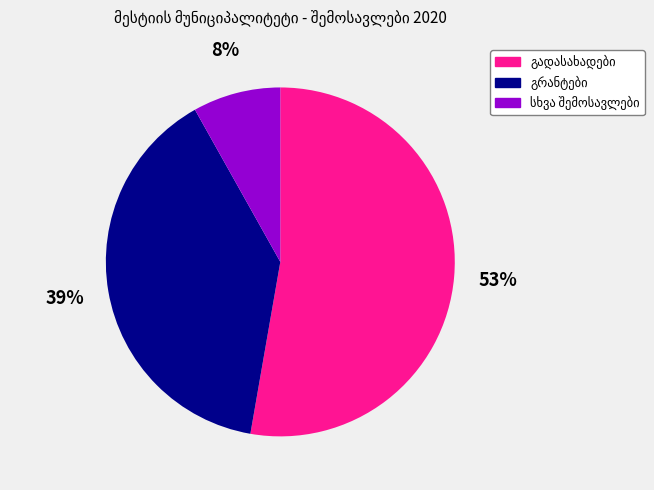

Is there any slice that represents more than half of the pie?

Yes